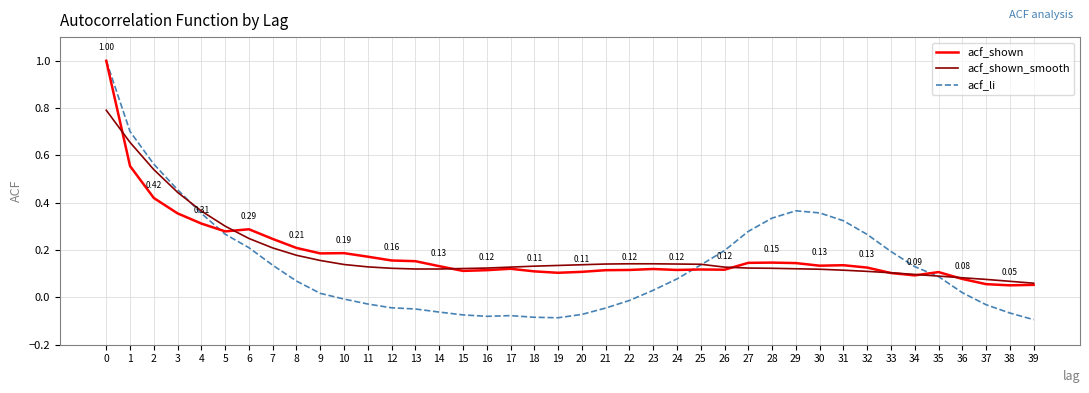

Is the value of acf_shown at 1 greater than the value of acf_shown_smooth at 22?

Yes